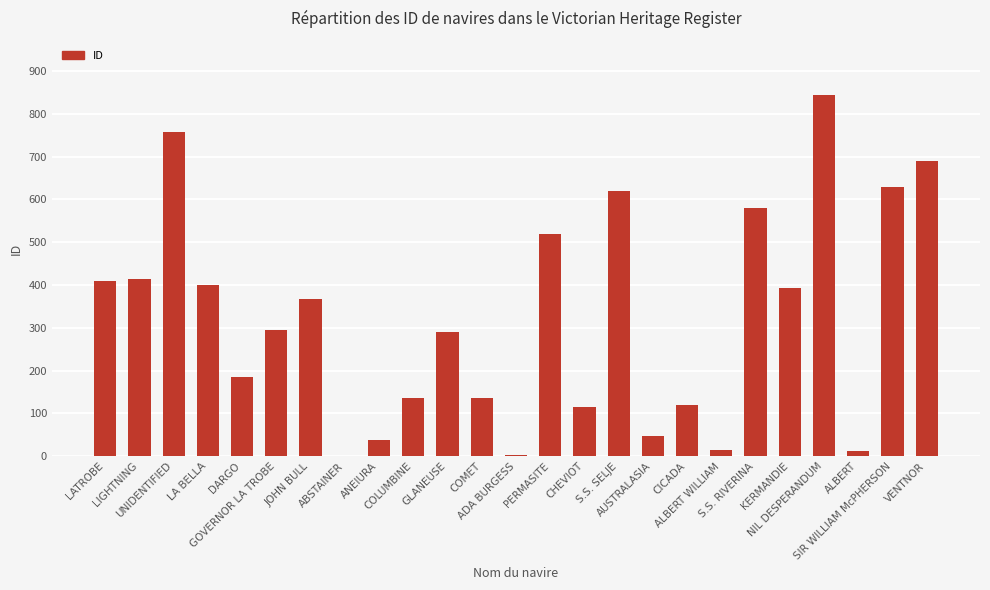

What is the maximum value shown in the chart?

844